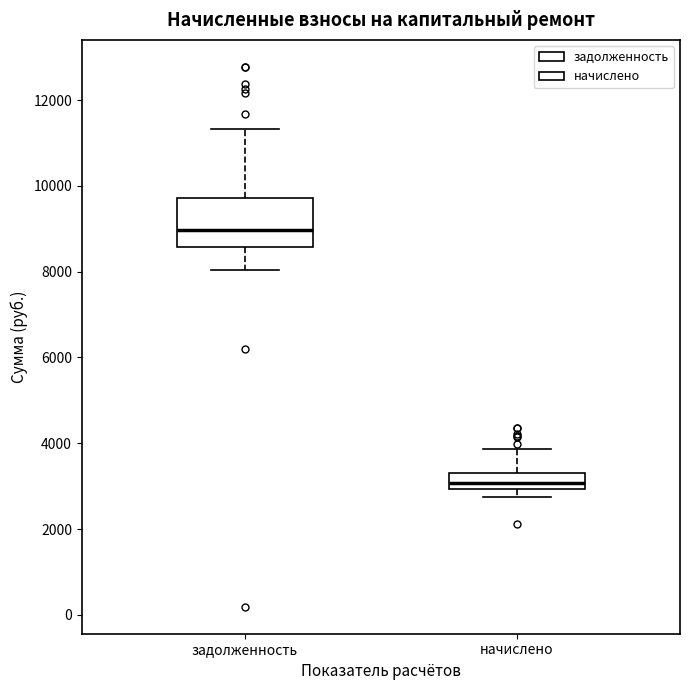

Reading left to right, read every box against the y-axis: the position of its median line, the range the box covers, and the ends of its whiskers. The values are not printed on the chart, so give them approximately, as read against the axis.

задолженность: median 9000, box 8600 to 9800, whiskers 8000 to 11400
начислено: median 3000 (inside the box), box 3000 to 3400, whiskers 2800 to 3800